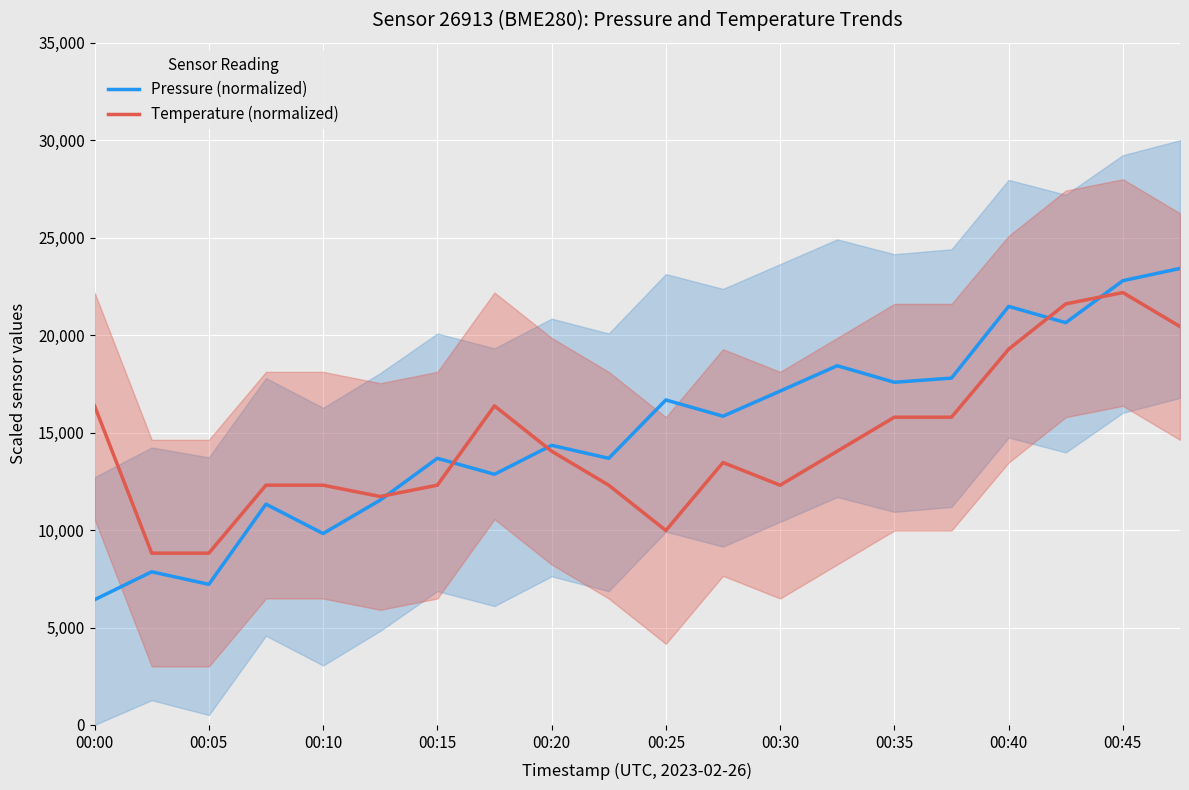

Is it true that Pressure (normalized) equals 18432.2 at 13?

True